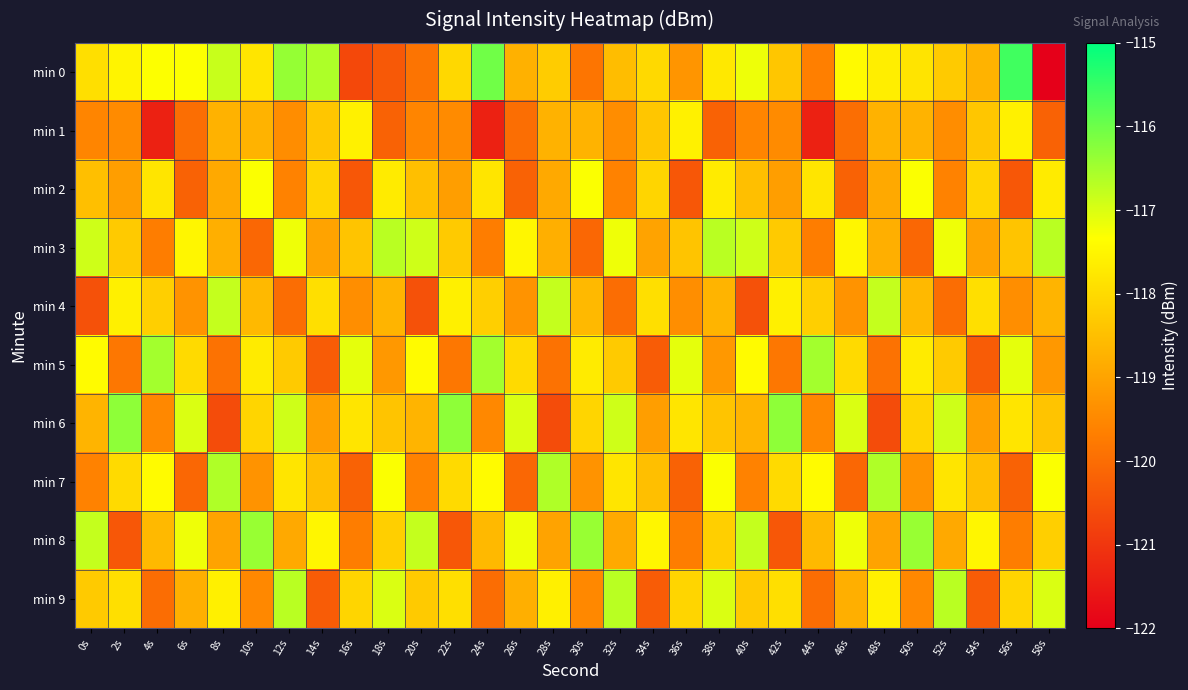

Reading right to left, list all the values displayed in this chart.

min 0: 58s=-211.9	56s=-115.6	54s=-118.7	52s=-118.3	50s=-117.8	48s=-117.6	46s=-117.4	44s=-119.7	42s=-118.4	40s=-117.2	38s=-117.7	36s=-119.3	34s=-118.0	32s=-118.5	30s=-119.9	28s=-118.3	26s=-118.8	24s=-116.0	22s=-118.0	20s=-119.9	18s=-120.4	16s=-120.7	14s=-116.6	12s=-116.4	10s=-117.8	8s=-116.8	6s=-117.3	4s=-117.3	2s=-117.5	0s=-117.9
min 1: 58s=-120.2	56s=-117.6	54s=-118.4	52s=-119.4	50s=-118.7	48s=-118.7	46s=-120.0	44s=-121.4	42s=-119.4	40s=-119.6	38s=-120.2	36s=-117.6	34s=-118.4	32s=-119.4	30s=-118.7	28s=-118.7	26s=-120.0	24s=-121.4	22s=-119.4	20s=-119.6	18s=-120.2	16s=-117.6	14s=-118.4	12s=-119.4	10s=-118.7	8s=-118.7	6s=-120.0	4s=-121.4	2s=-119.4	0s=-119.6
min 2: 58s=-117.7	56s=-120.4	54s=-118.1	52s=-119.6	50s=-117.3	48s=-118.9	46s=-120.2	44s=-117.8	42s=-119.1	40s=-118.5	38s=-117.7	36s=-120.4	34s=-118.1	32s=-119.6	30s=-117.3	28s=-118.9	26s=-120.2	24s=-117.8	22s=-119.1	20s=-118.5	18s=-117.7	16s=-120.4	14s=-118.1	12s=-119.6	10s=-117.3	8s=-118.9	6s=-120.2	4s=-117.8	2s=-119.1	0s=-118.5
min 3: 58s=-116.7	56s=-118.4	54s=-119.0	52s=-117.2	50s=-120.1	48s=-118.8	46s=-117.5	44s=-119.7	42s=-118.3	40s=-116.9	38s=-116.7	36s=-118.4	34s=-119.0	32s=-117.2	30s=-120.1	28s=-118.8	26s=-117.5	24s=-119.7	22s=-118.3	20s=-116.9	18s=-116.7	16s=-118.4	14s=-119.0	12s=-117.2	10s=-120.1	8s=-118.8	6s=-117.5	4s=-119.7	2s=-118.3	0s=-116.9
min 4: 58s=-118.7	56s=-119.4	54s=-117.9	52s=-120.0	50s=-118.6	48s=-116.8	46s=-119.3	44s=-118.2	42s=-117.6	40s=-120.5	38s=-118.7	36s=-119.4	34s=-117.9	32s=-120.0	30s=-118.6	28s=-116.8	26s=-119.3	24s=-118.2	22s=-117.6	20s=-120.5	18s=-118.7	16s=-119.4	14s=-117.9	12s=-120.0	10s=-118.6	8s=-116.8	6s=-119.3	4s=-118.2	2s=-117.6	0s=-120.5
min 5: 58s=-119.2	56s=-117.1	54s=-120.3	52s=-118.3	50s=-117.7	48s=-119.9	46s=-118.0	44s=-116.5	42s=-119.8	40s=-117.4	38s=-119.2	36s=-117.1	34s=-120.3	32s=-118.3	30s=-117.7	28s=-119.9	26s=-118.0	24s=-116.5	22s=-119.8	20s=-117.4	18s=-119.2	16s=-117.1	14s=-120.3	12s=-118.3	10s=-117.7	8s=-119.9	6s=-118.0	4s=-116.5	2s=-119.8	0s=-117.4
min 6: 58s=-118.4	56s=-117.8	54s=-119.1	52s=-116.9	50s=-118.1	48s=-120.6	46s=-117.0	44s=-119.5	42s=-116.3	40s=-118.7	38s=-118.4	36s=-117.8	34s=-119.1	32s=-116.9	30s=-118.1	28s=-120.6	26s=-117.0	24s=-119.5	22s=-116.3	20s=-118.7	18s=-118.4	16s=-117.8	14s=-119.1	12s=-116.9	10s=-118.1	8s=-120.6	6s=-117.0	4s=-119.5	2s=-116.3	0s=-118.7
min 7: 58s=-117.3	56s=-120.2	54s=-118.5	52s=-117.8	50s=-119.3	48s=-116.6	46s=-120.1	44s=-117.4	42s=-118.0	40s=-119.6	38s=-117.3	36s=-120.2	34s=-118.5	32s=-117.8	30s=-119.3	28s=-116.6	26s=-120.1	24s=-117.4	22s=-118.0	20s=-119.6	18s=-117.3	16s=-120.2	14s=-118.5	12s=-117.8	10s=-119.3	8s=-116.6	6s=-120.1	4s=-117.4	2s=-118.0	0s=-119.6
min 8: 58s=-118.2	56s=-119.7	54s=-117.5	52s=-118.9	50s=-116.4	48s=-119.0	46s=-117.2	44s=-118.6	42s=-120.4	40s=-116.8	38s=-118.2	36s=-119.7	34s=-117.5	32s=-118.9	30s=-116.4	28s=-119.0	26s=-117.2	24s=-118.6	22s=-120.4	20s=-116.8	18s=-118.2	16s=-119.7	14s=-117.5	12s=-118.9	10s=-116.4	8s=-119.0	6s=-117.2	4s=-118.6	2s=-120.4	0s=-116.8
min 9: 58s=-117.0	56s=-118.1	54s=-120.3	52s=-116.7	50s=-119.5	48s=-117.6	46s=-118.8	44s=-120.0	42s=-117.9	40s=-118.3	38s=-117.0	36s=-118.1	34s=-120.3	32s=-116.7	30s=-119.5	28s=-117.6	26s=-118.8	24s=-120.0	22s=-117.9	20s=-118.3	18s=-117.0	16s=-118.1	14s=-120.3	12s=-116.7	10s=-119.5	8s=-117.6	6s=-118.8	4s=-120.0	2s=-117.9	0s=-118.3